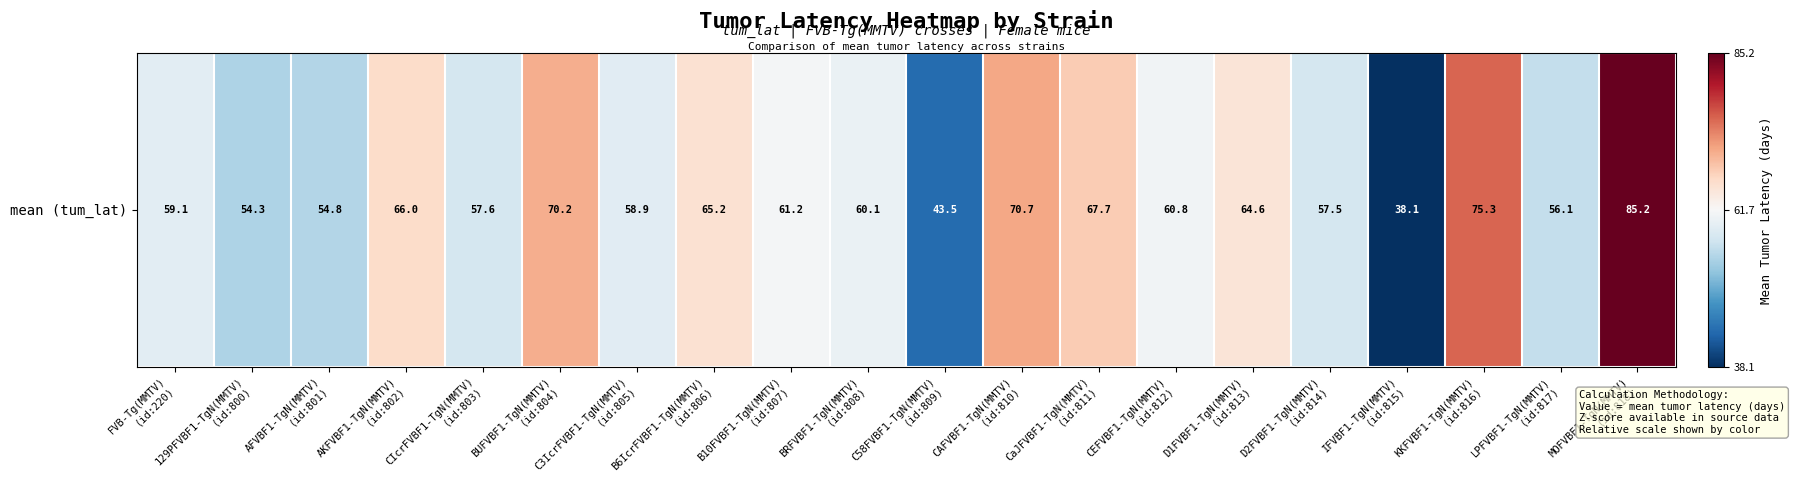

Count the number of values greater than 60.

11